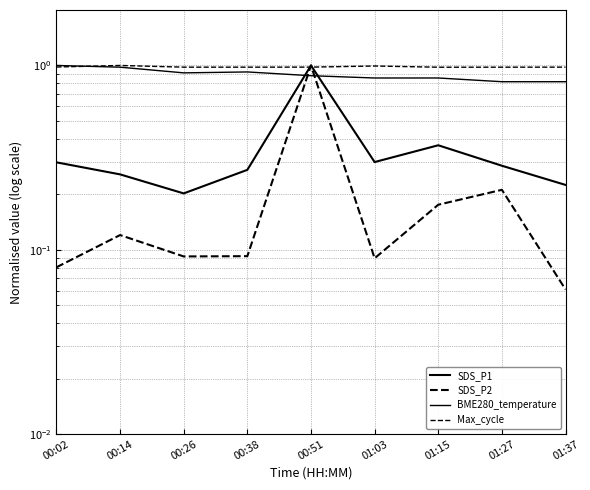

What is the spread (max minus min) of values at 01:03?

0.9